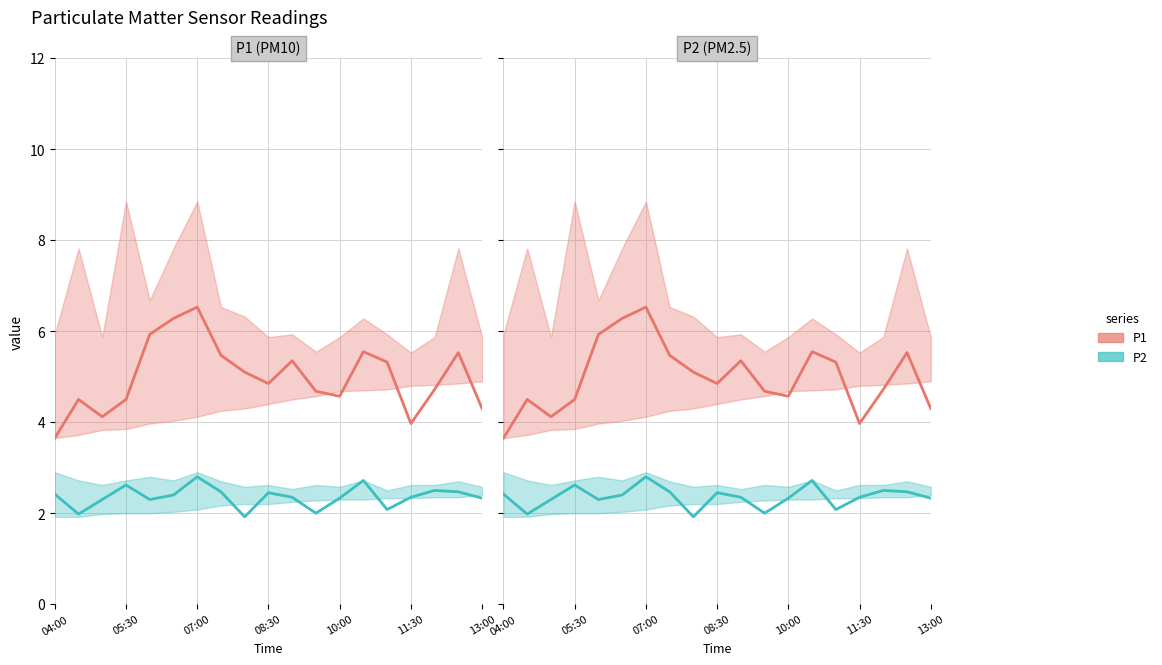

How many series are shown in this chart?

2